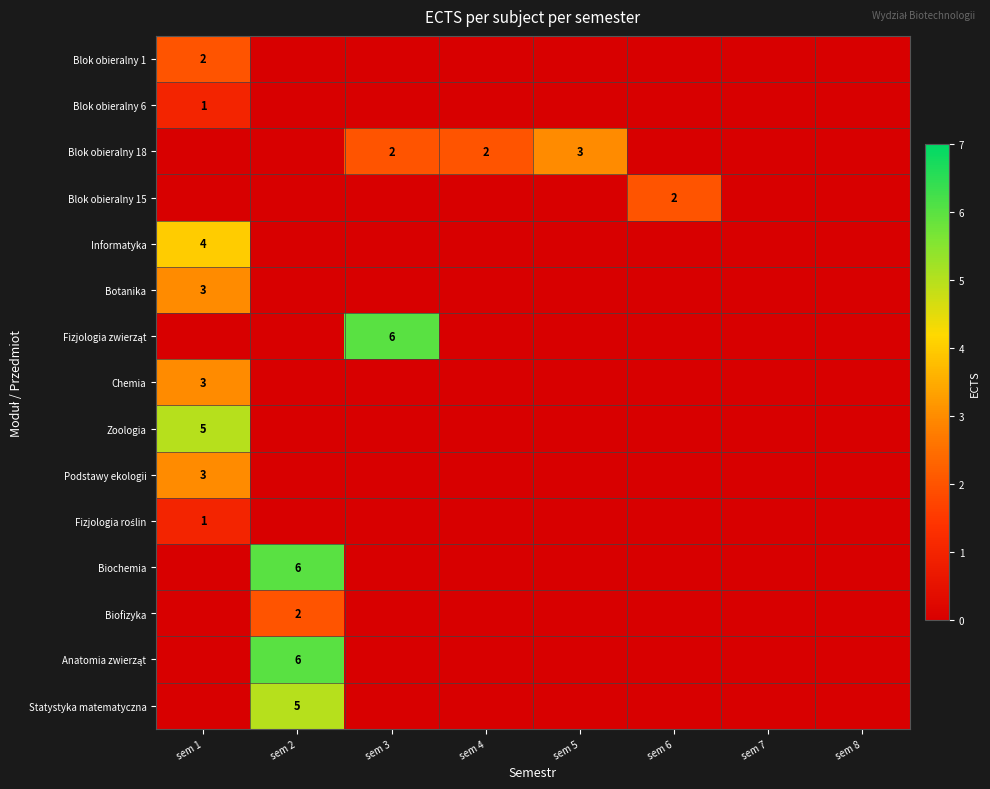

The Anatomia zwierząt series shows 0 at sem 3. True or false?

True